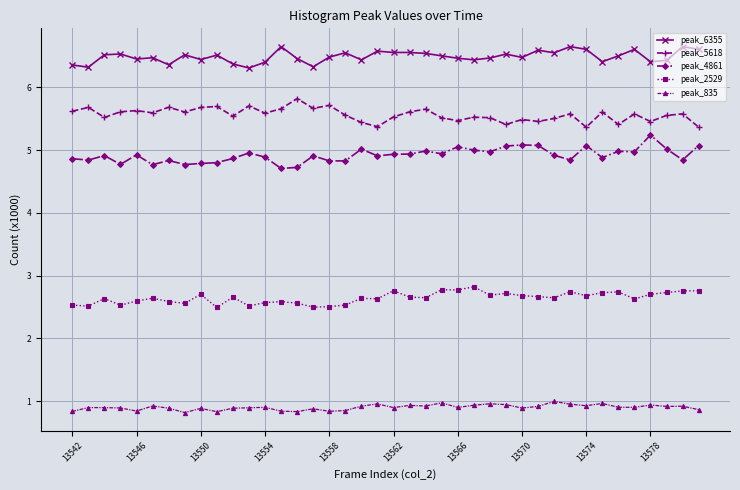

Count the peak_6355 values in the range 6 to 7.

40